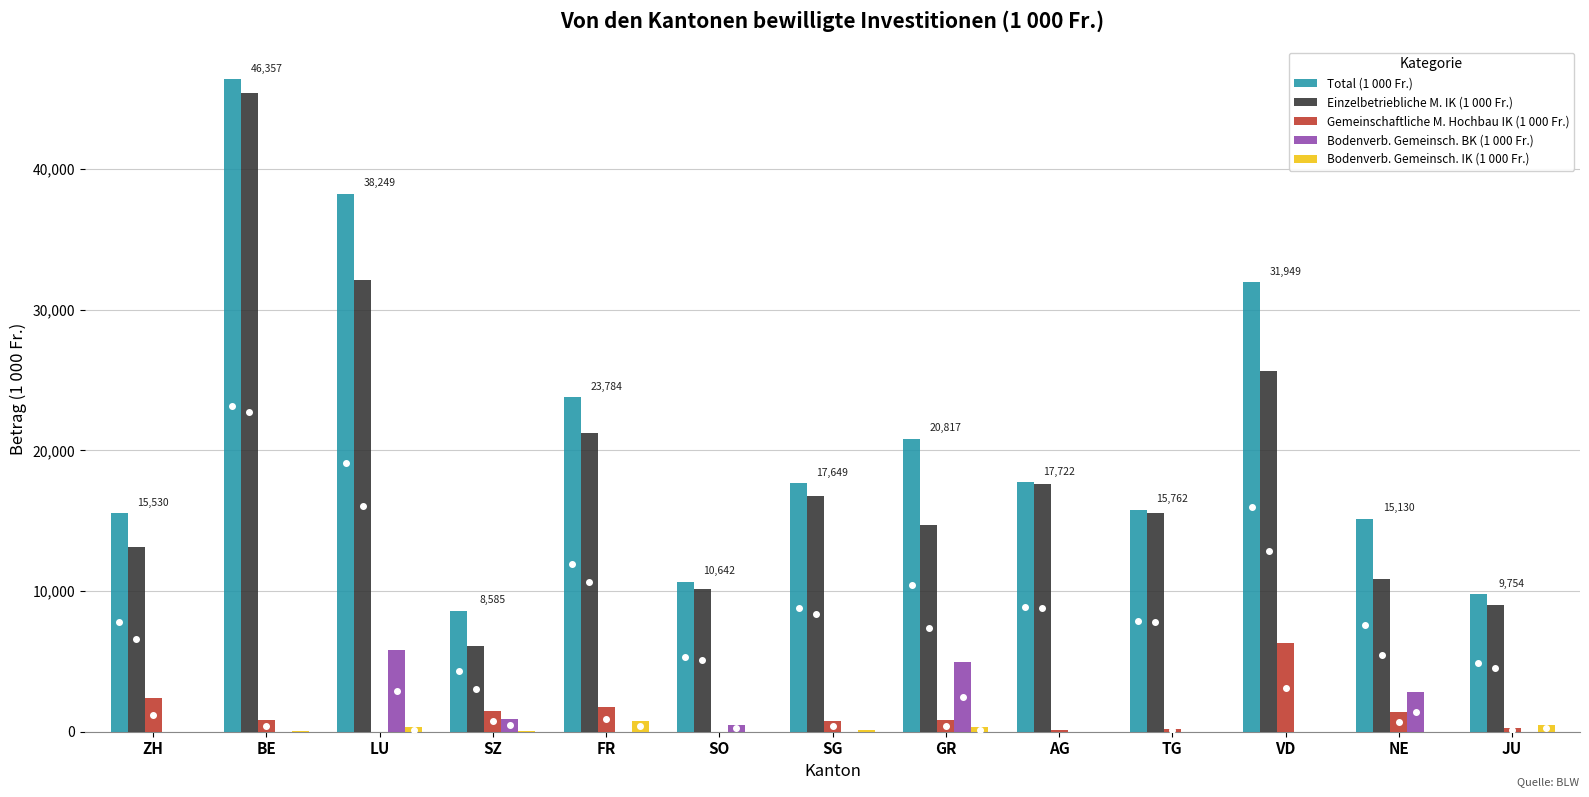

True or false: Einzelbetriebliche M. IK (1 000 Fr.) has a value of 16754.4 at SG.

True